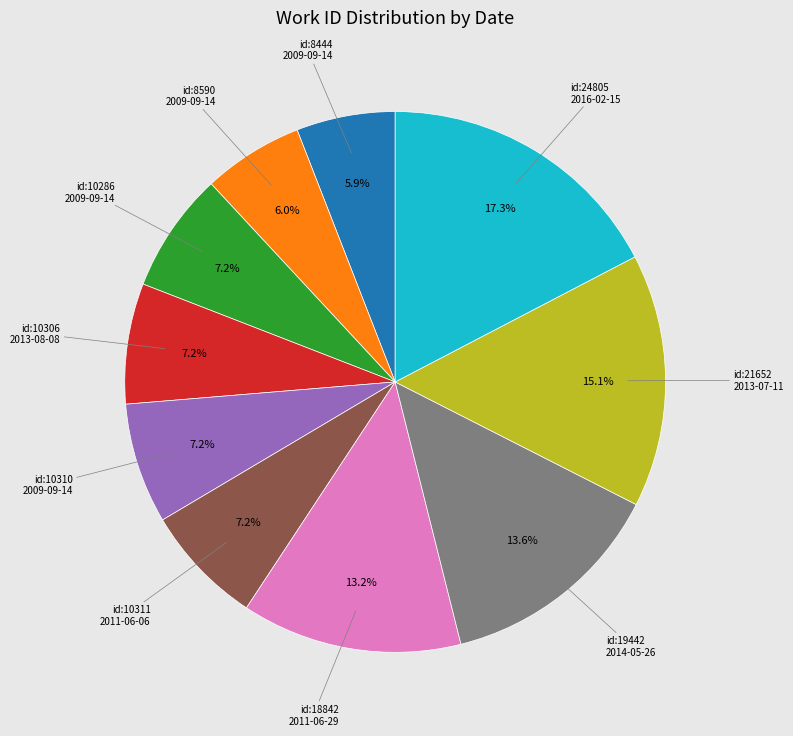

How much of the chart is everything except id:10286 2009-09-14?

92.8%